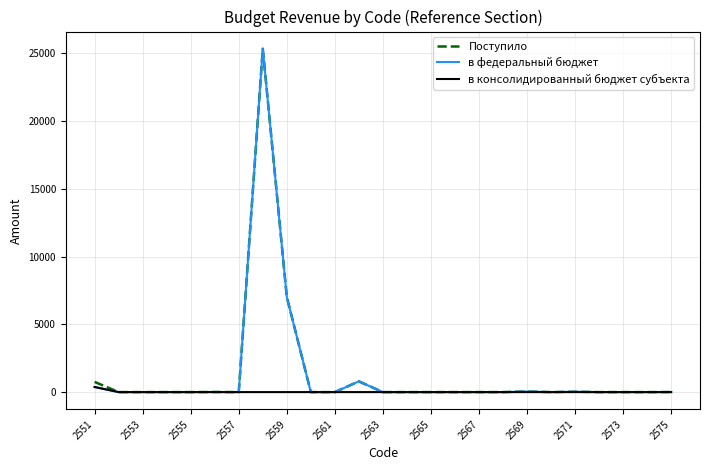

What is the maximum value shown in the chart?

25335